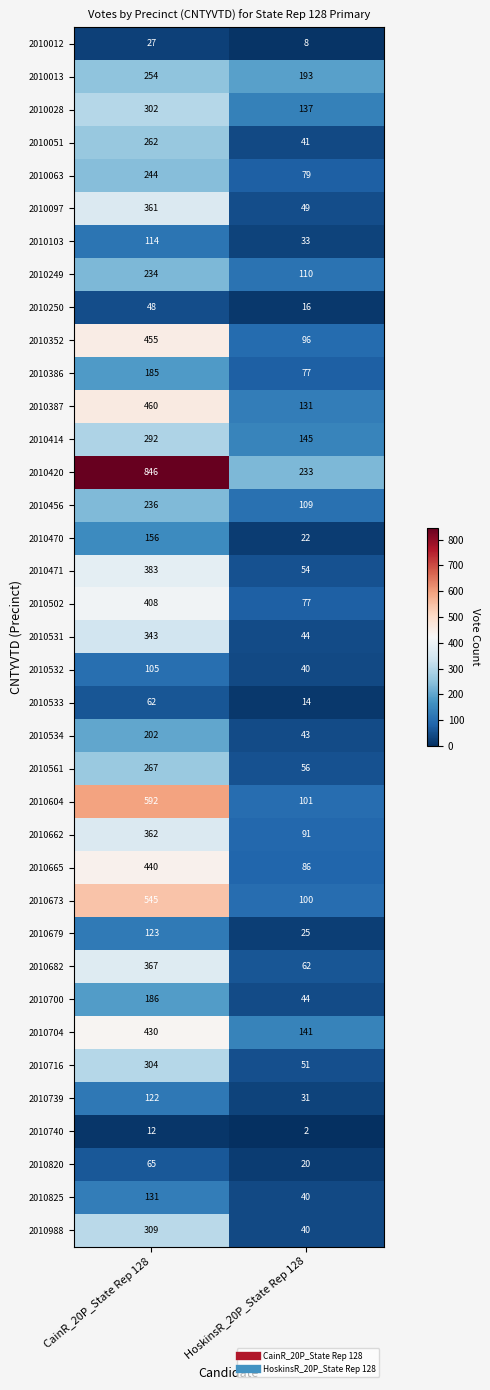

What is the sum of the 2010063 values at HoskinsR_20P_State Rep 128 and CainR_20P_State Rep 128?

323